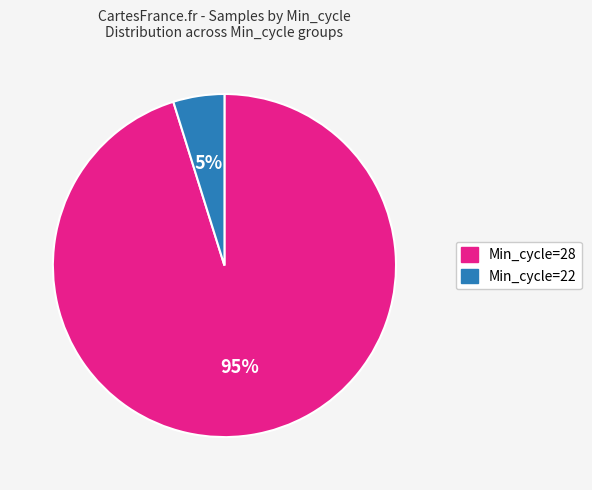

Is there any slice that represents more than half of the pie?

Yes